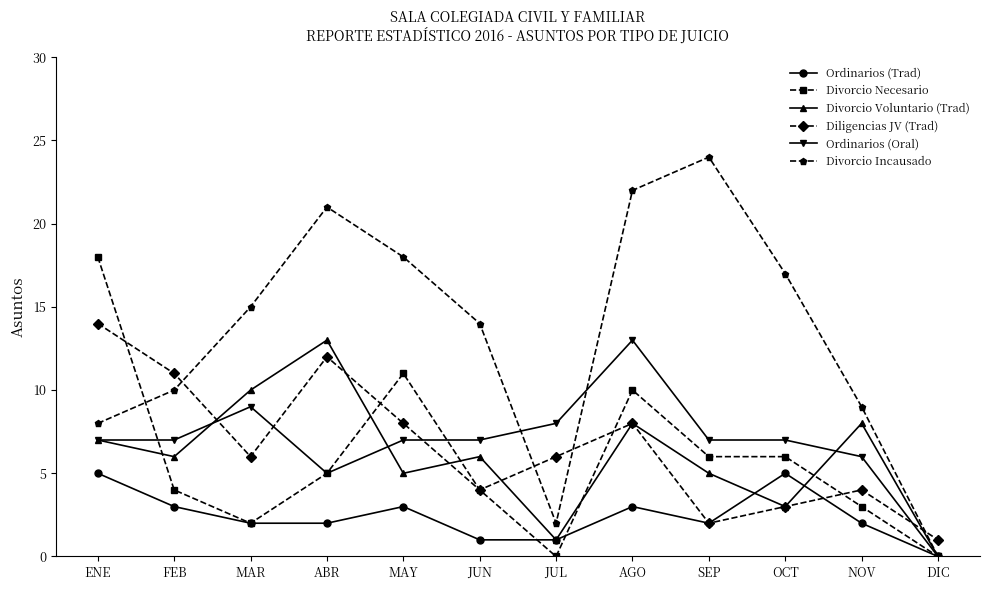

What are all the series names shown in the legend?

Ordinarios (Trad), Divorcio Necesario, Divorcio Voluntario (Trad), Diligencias JV (Trad), Ordinarios (Oral), Divorcio Incausado